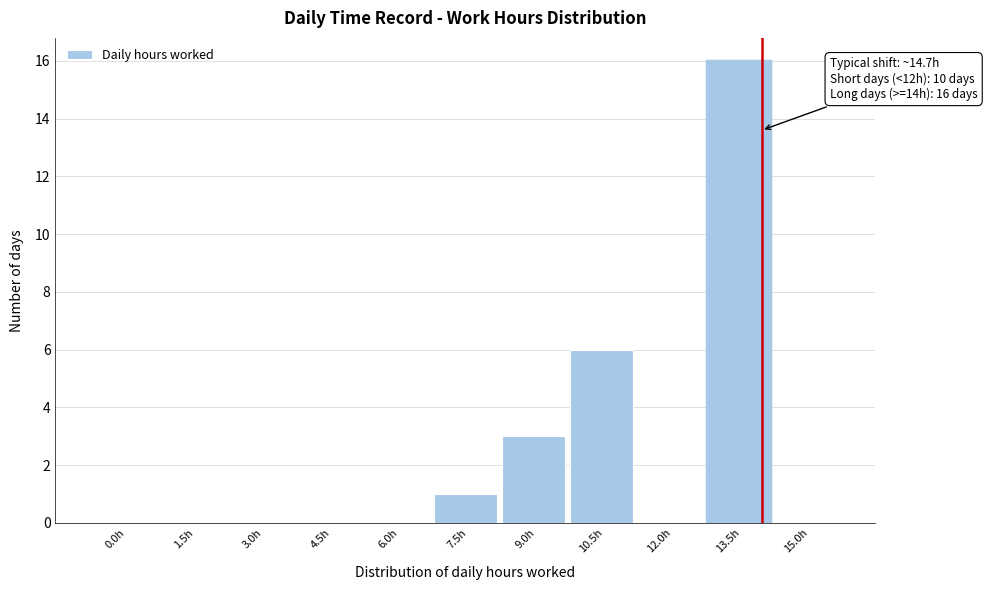

Reading left to right, list all the values displayed in this chart.

0.0h=0	1.5h=0	3.0h=0	4.5h=0	6.0h=0	7.5h=1	9.0h=3	10.5h=6	12.0h=0	13.5h=16	15.0h=0